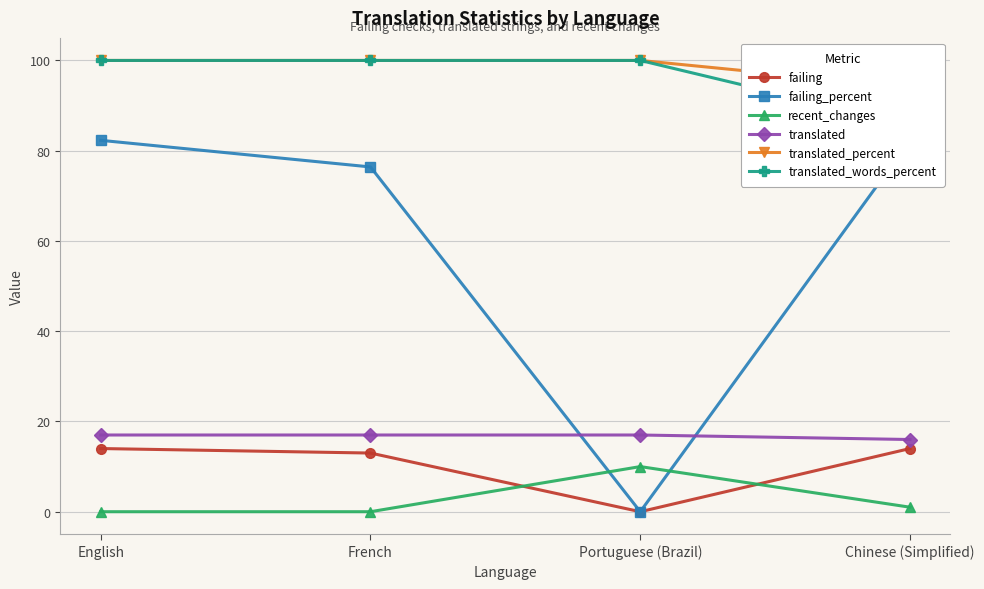

Which category has the highest value across all series?

English